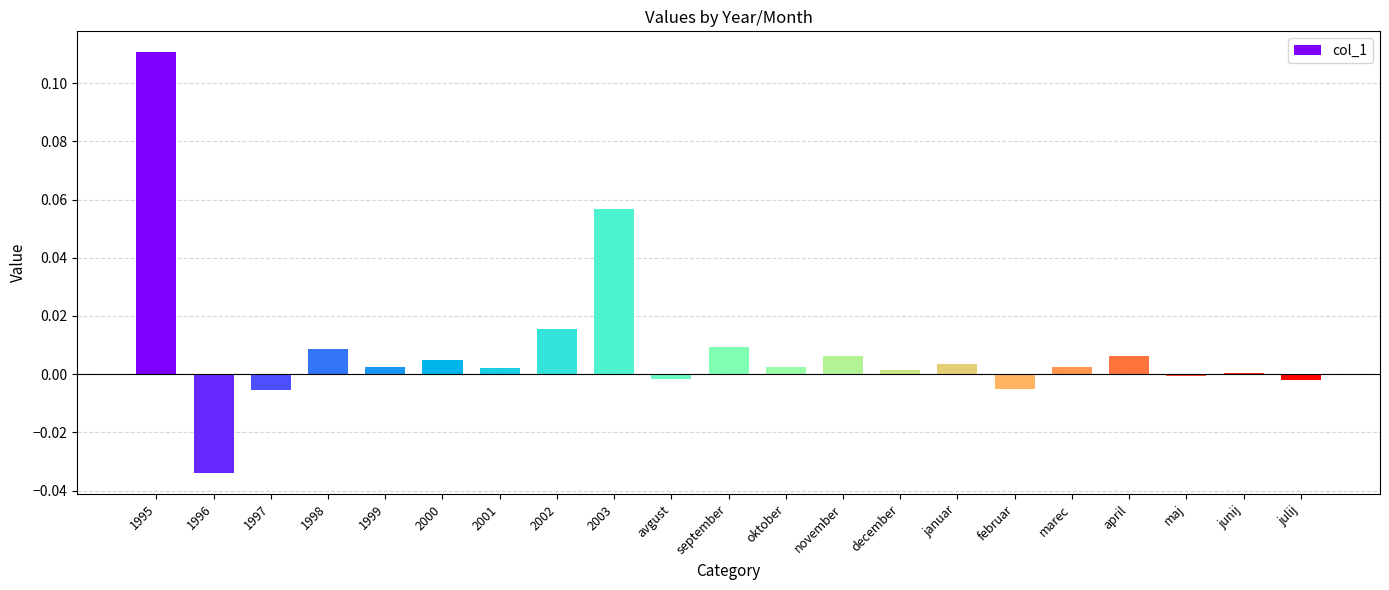

At which category does the chart reach its peak across all series?

1995